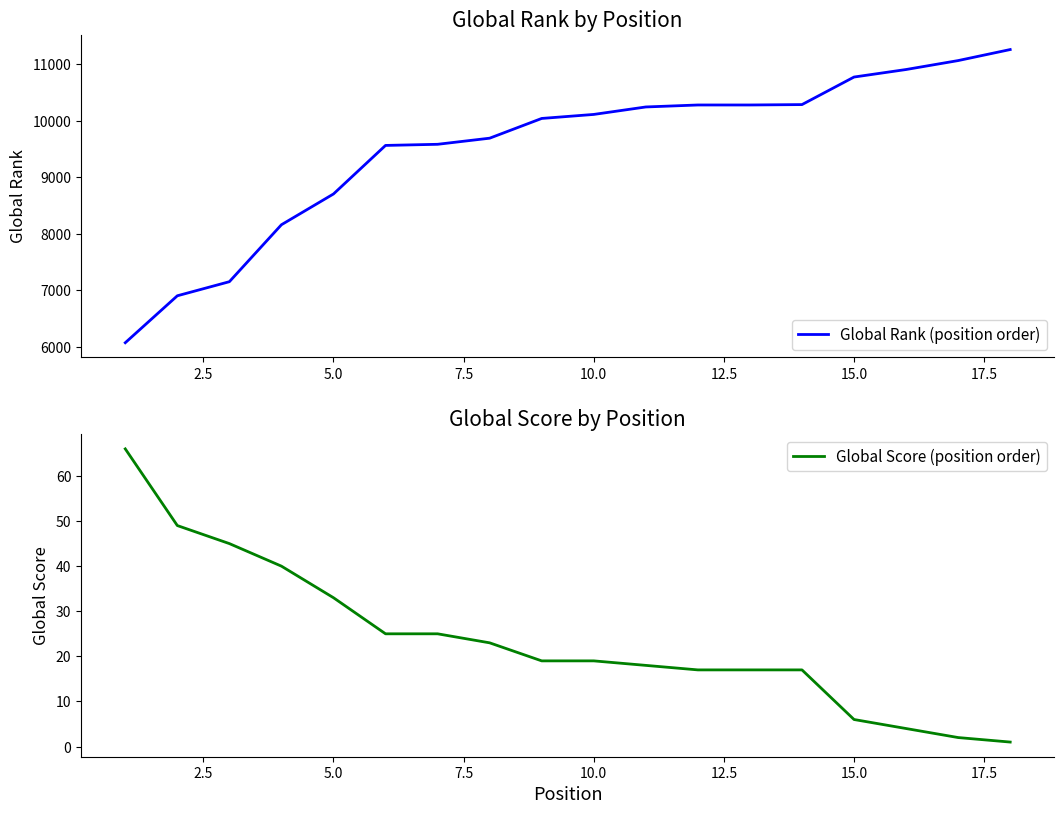

The value of Global Rank (position order) at 5.0 is 12510. True or false?

False